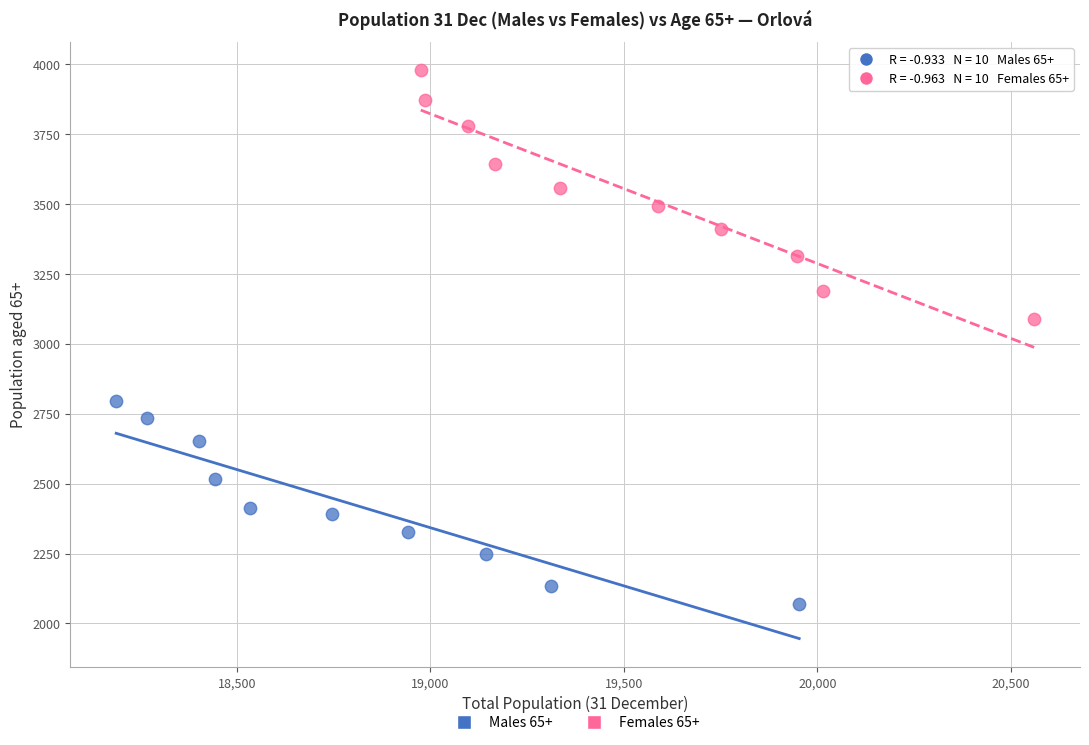

Which series reaches the maximum Y coordinate?

Females 65+